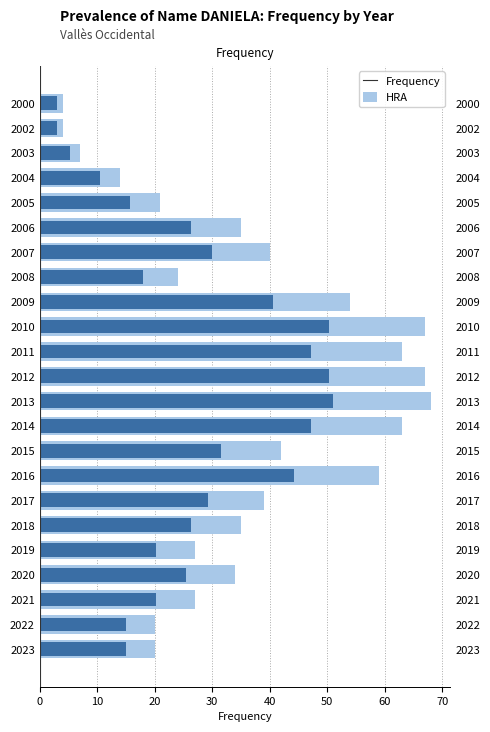

How many data points in Frequency are above 26?

12